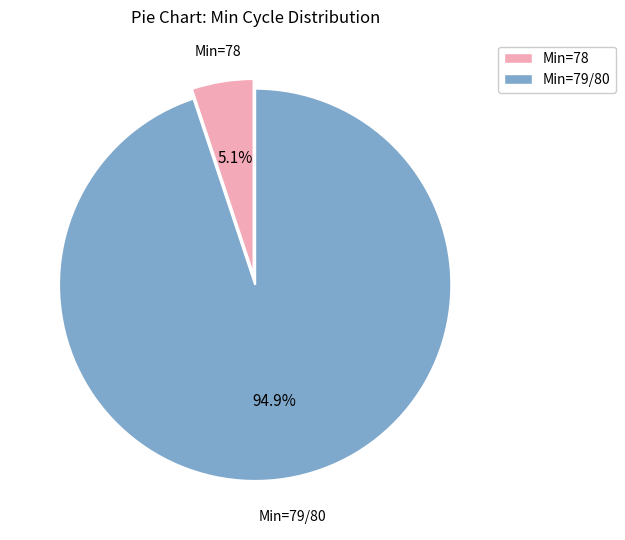

Is there a majority slice in this chart?

Yes